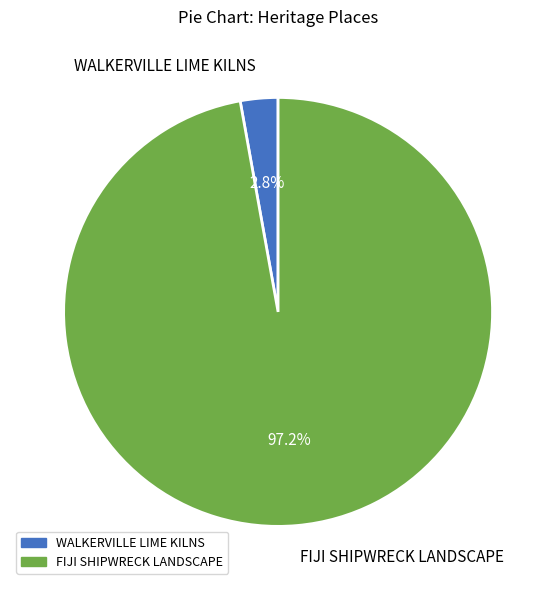

To the nearest percent, what is the average slice percentage?

50%